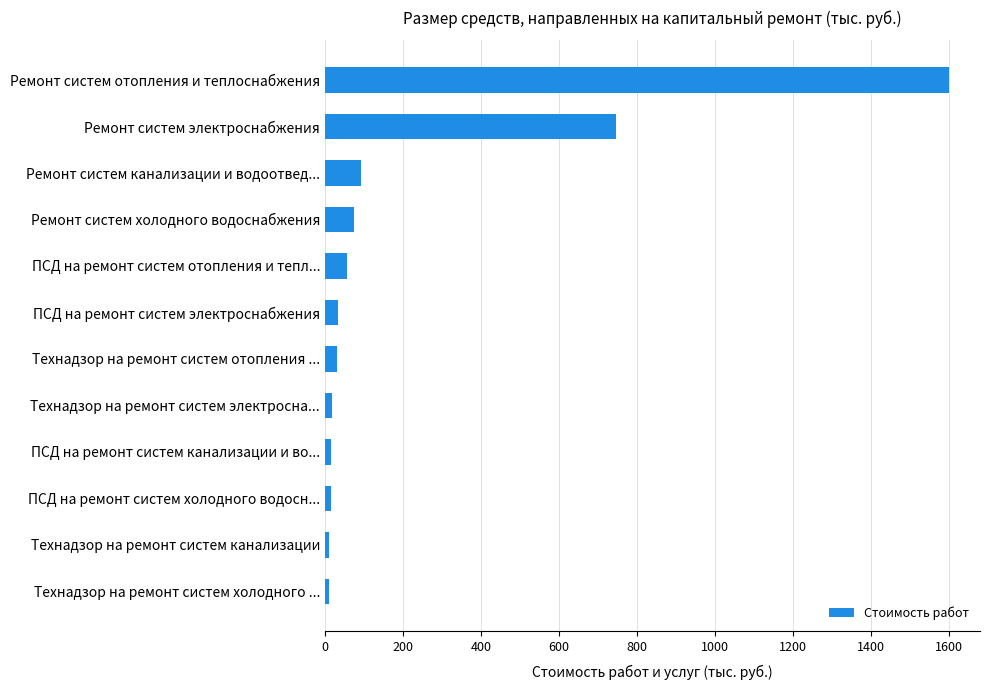

What is the average value?

224.9